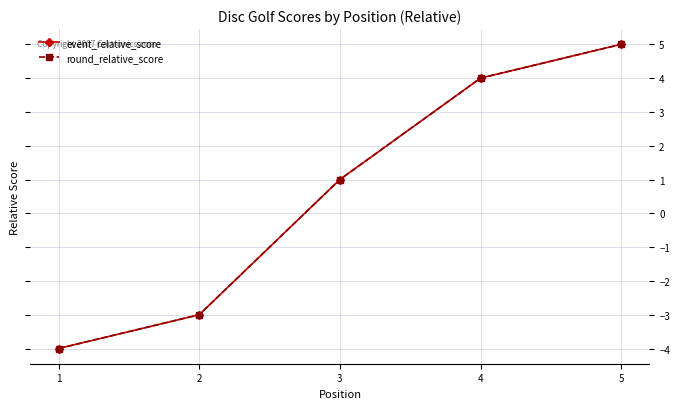

Does the chart have visible grid lines?

Yes